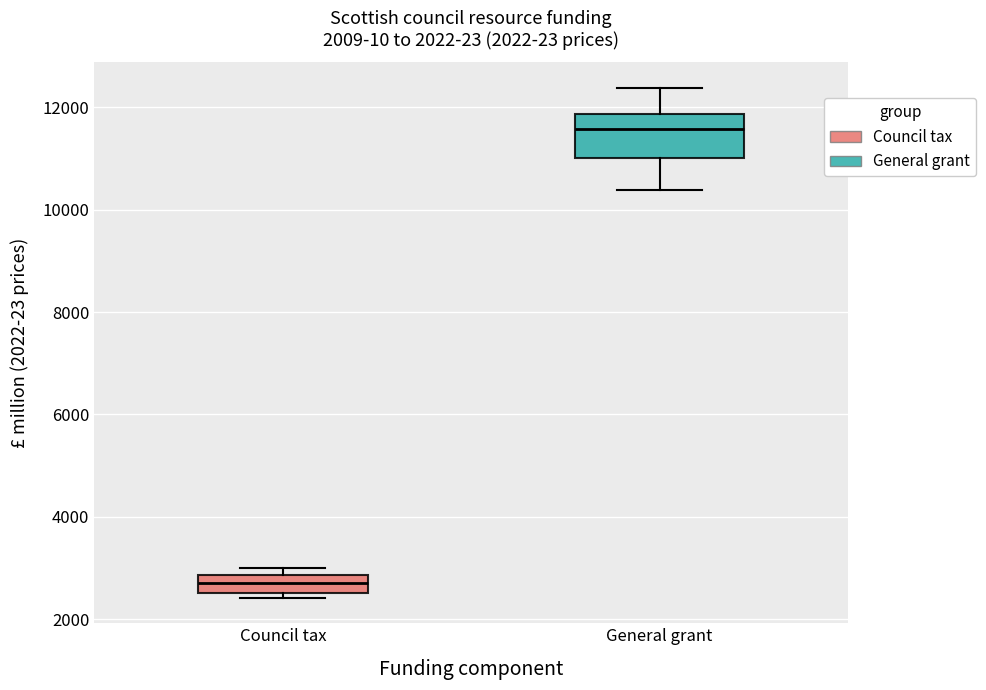

Which box has the lowest median line?

Council tax